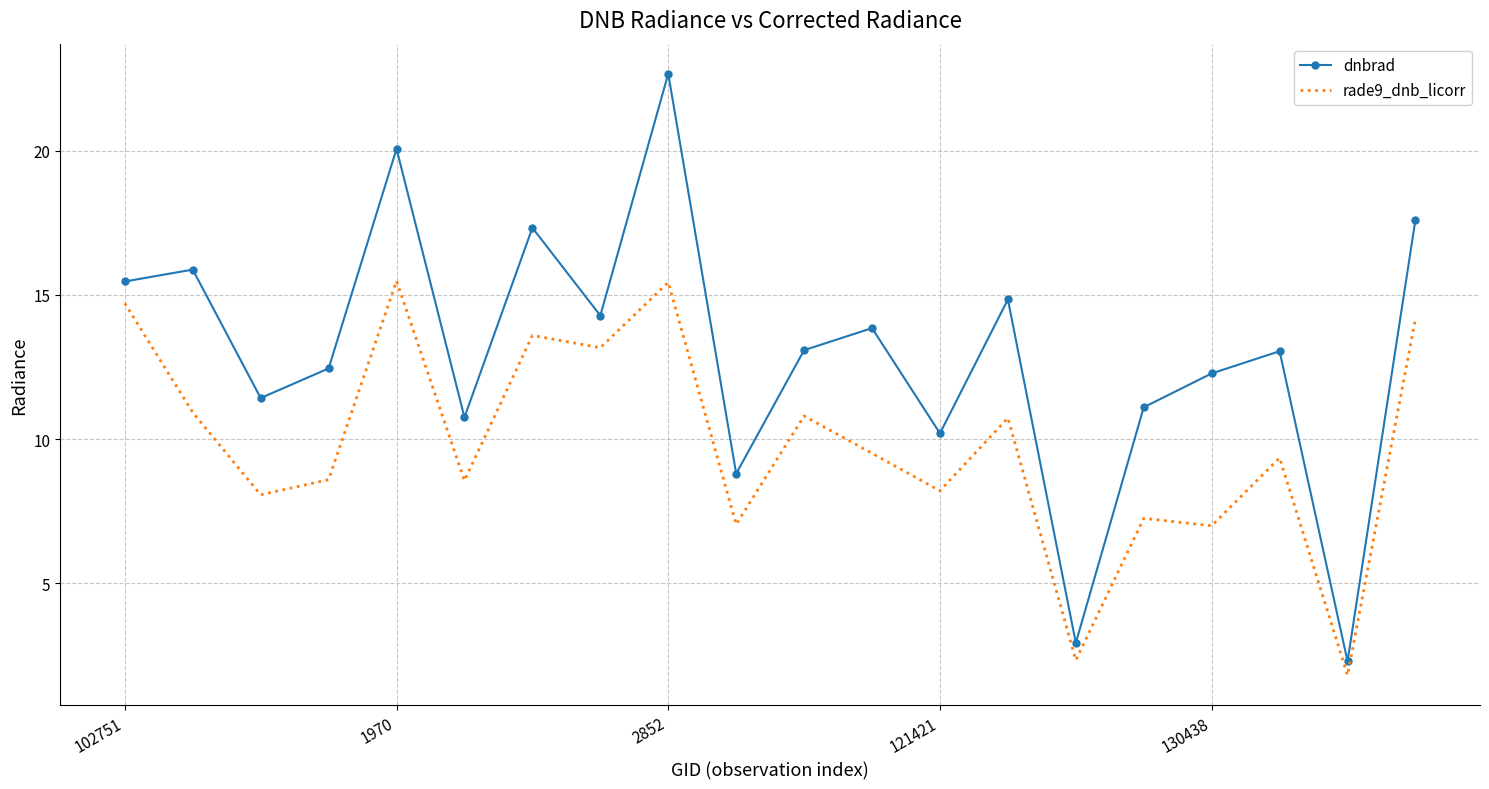

Which series has the largest total across all categories?

dnbrad